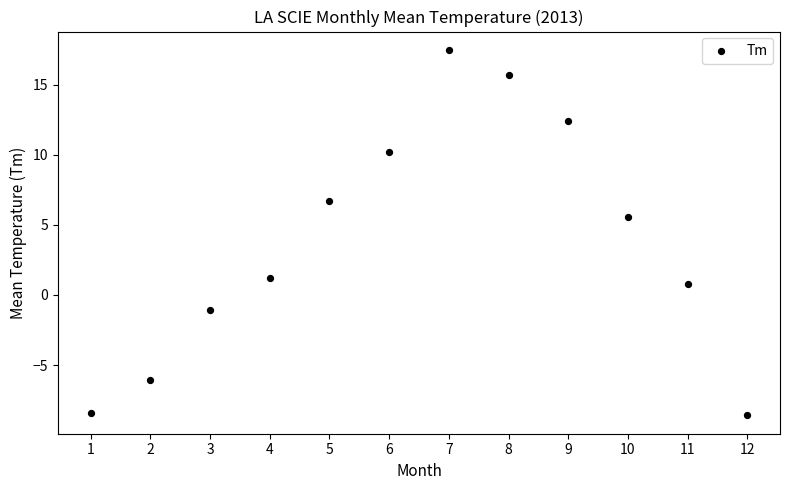

What Y value in the scatter plot is closest to 4?

5.6